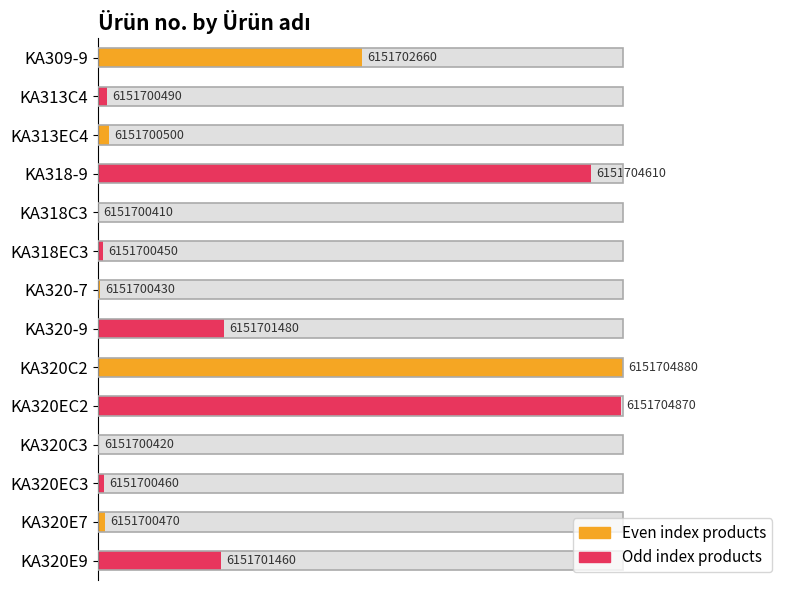

How many data points are less than 2?

7